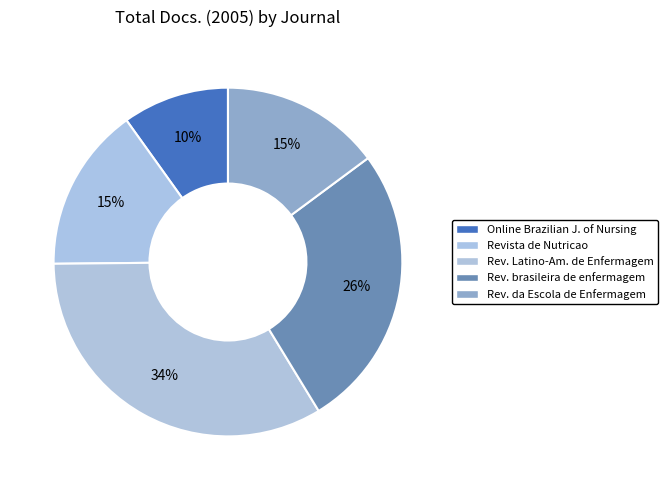

How many segments does this pie chart have?

5